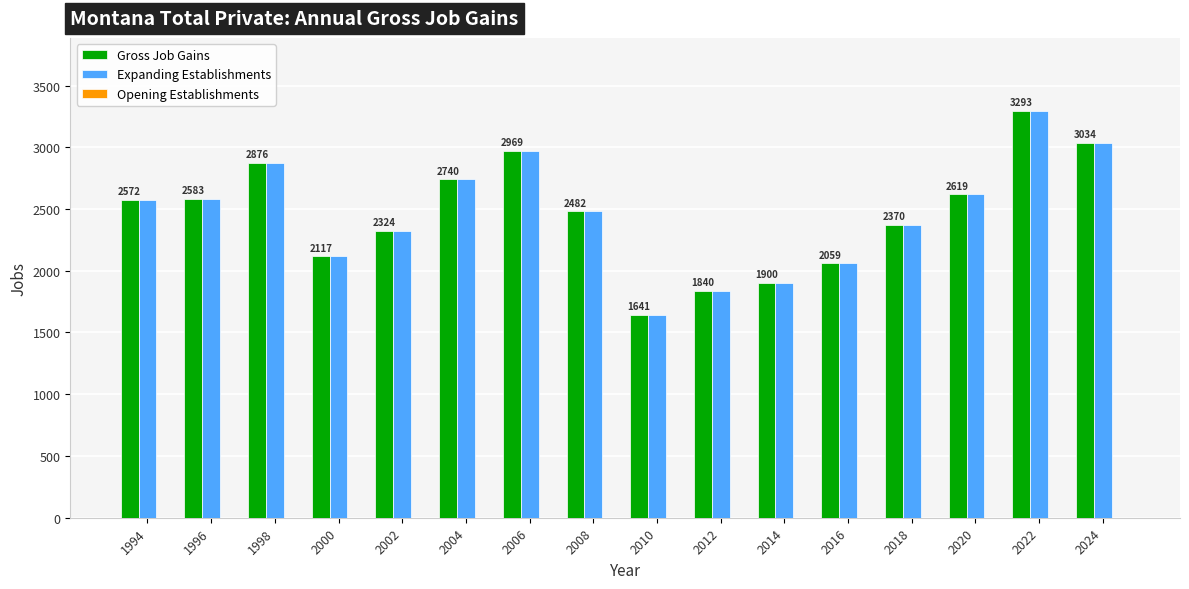

What is the sum of all Expanding Establishments values?

39419